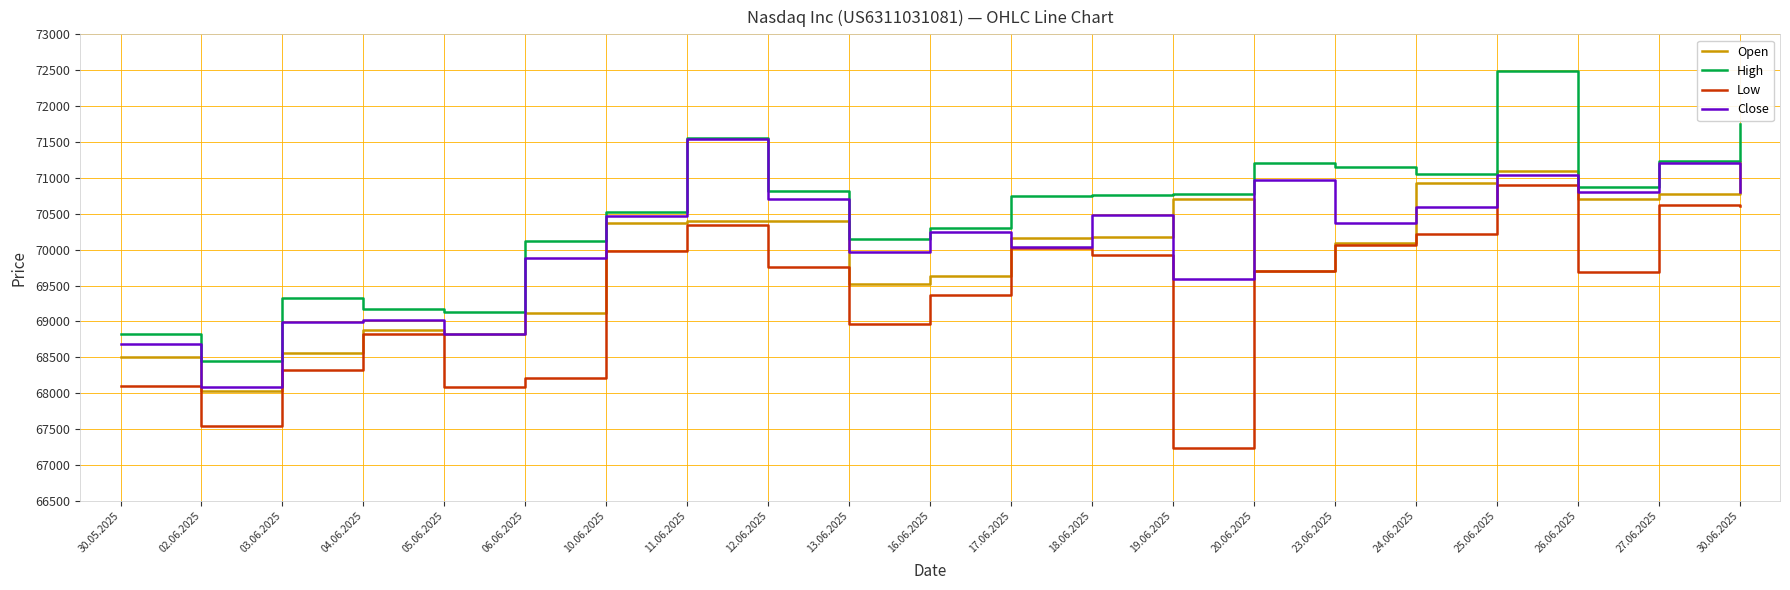

What is the difference between the High values at 06.06.2025 and 23.06.2025?

1029